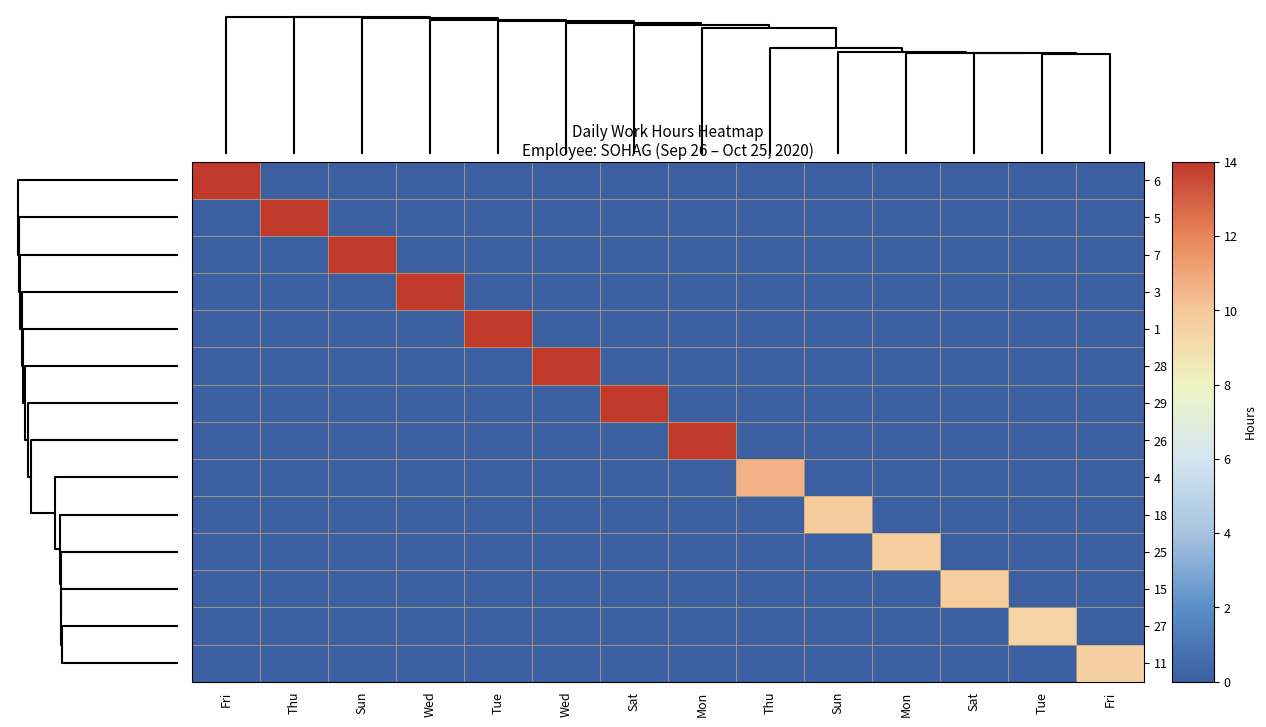

Which series has the largest range (max minus min)?

6